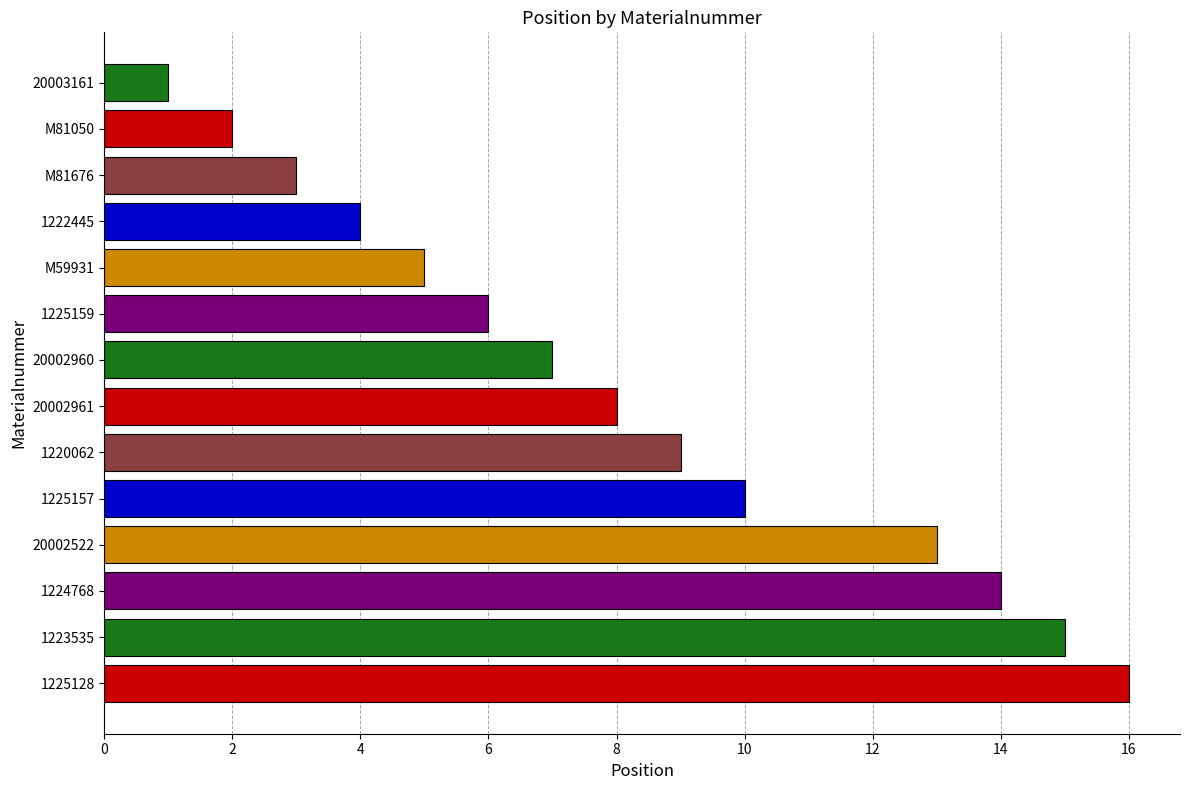

What position from the bottom is 1220062?

6